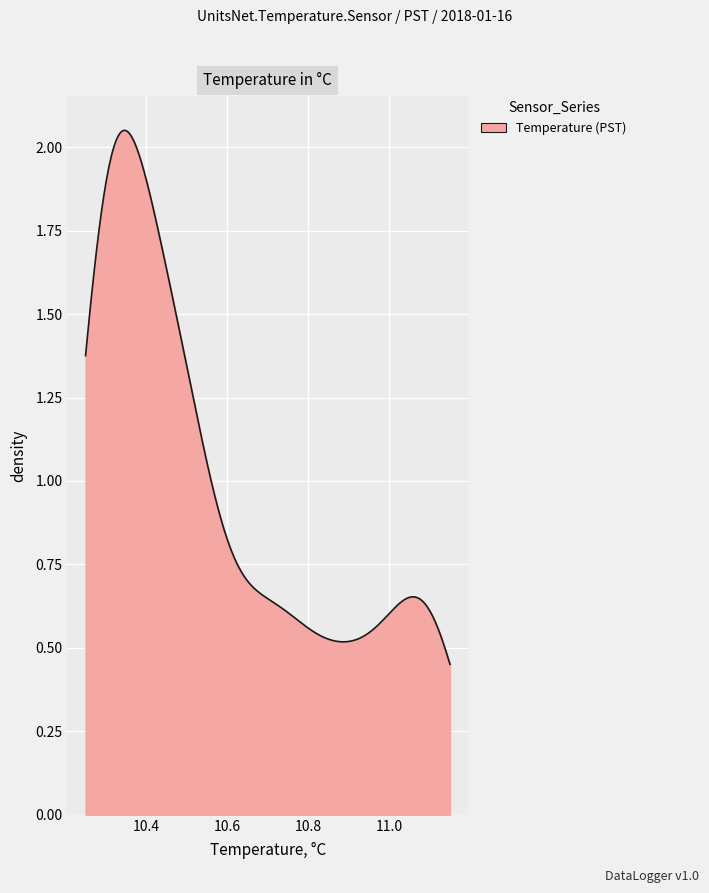

Does the chart have visible grid lines?

Yes